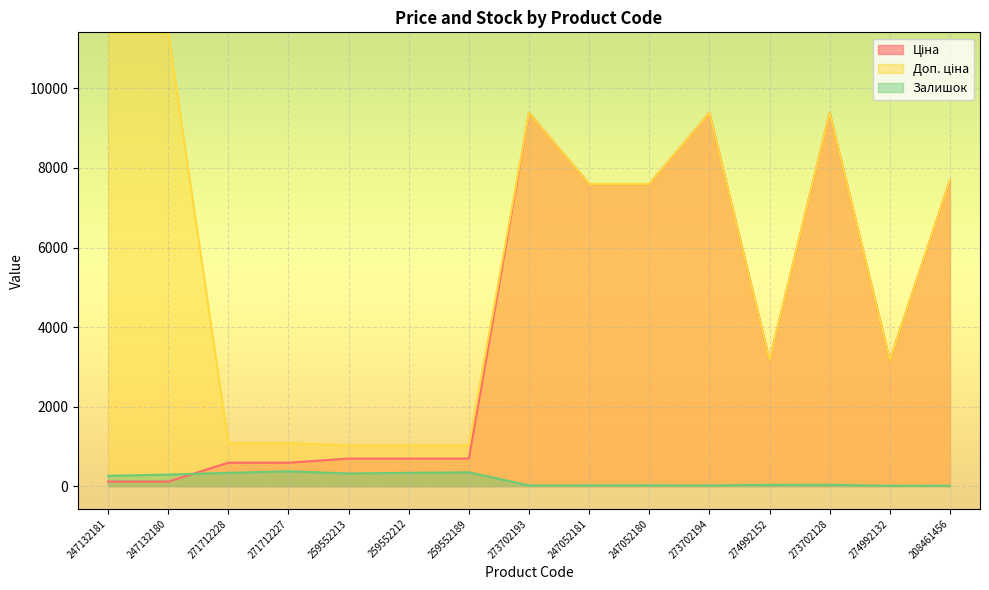

Which series has the largest range (max minus min)?

Доп. ціна